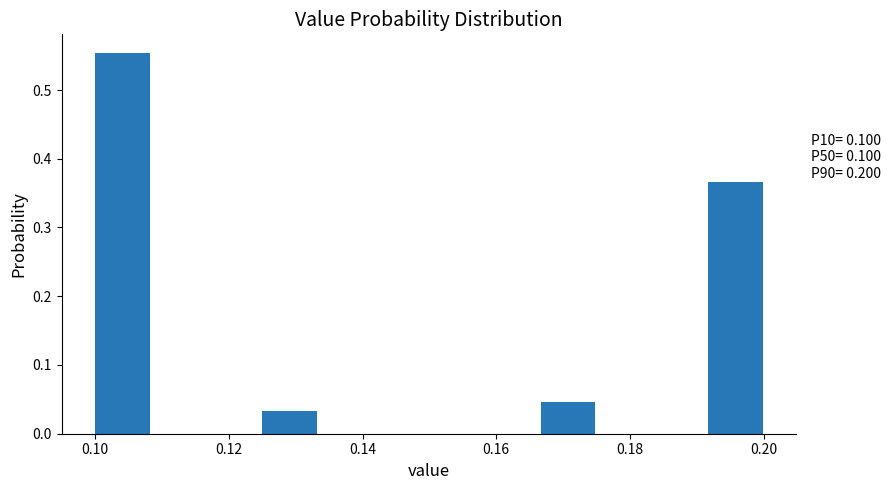

Over which range of the x-axis is the bar tallest?

0.100 to 0.108